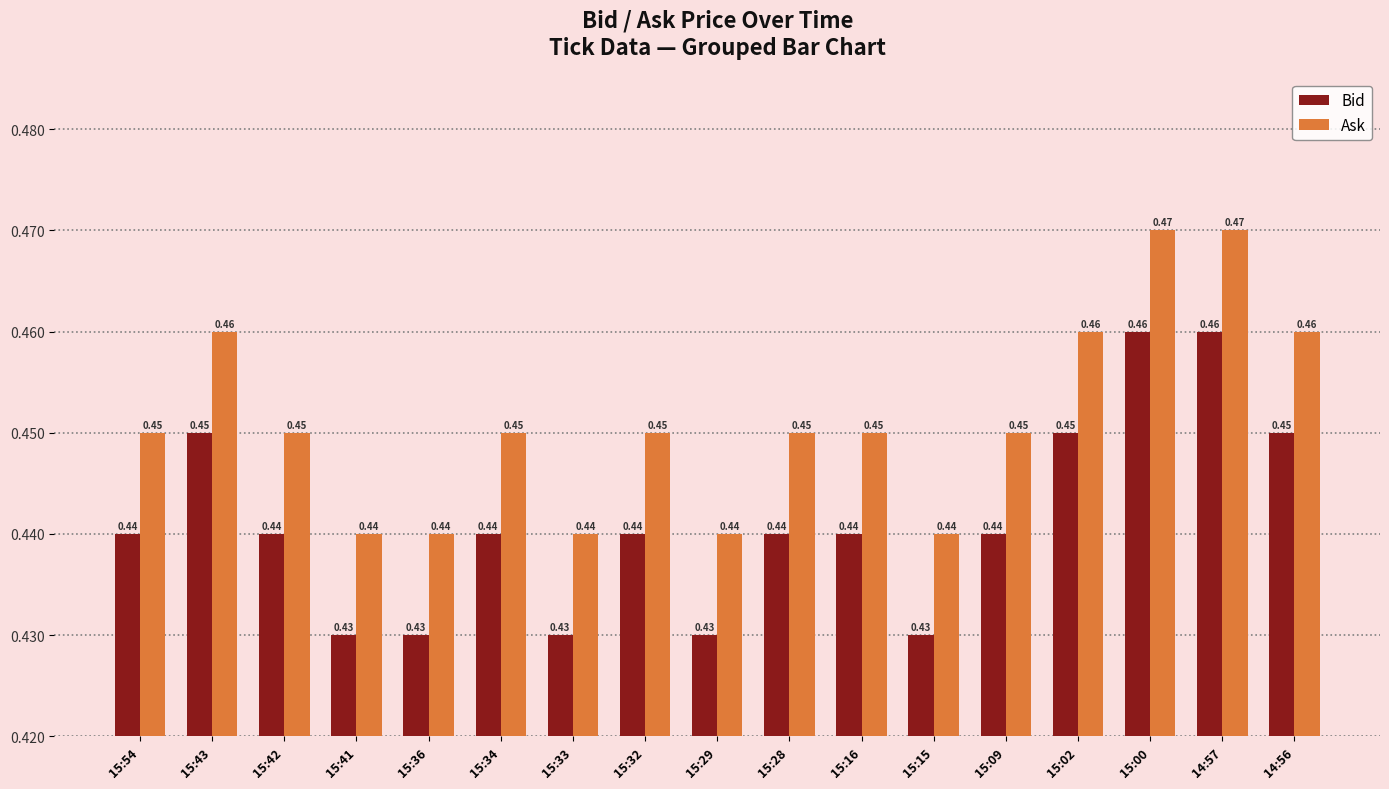

Rank the series at 15:32 from lowest to highest value.

Bid, Ask